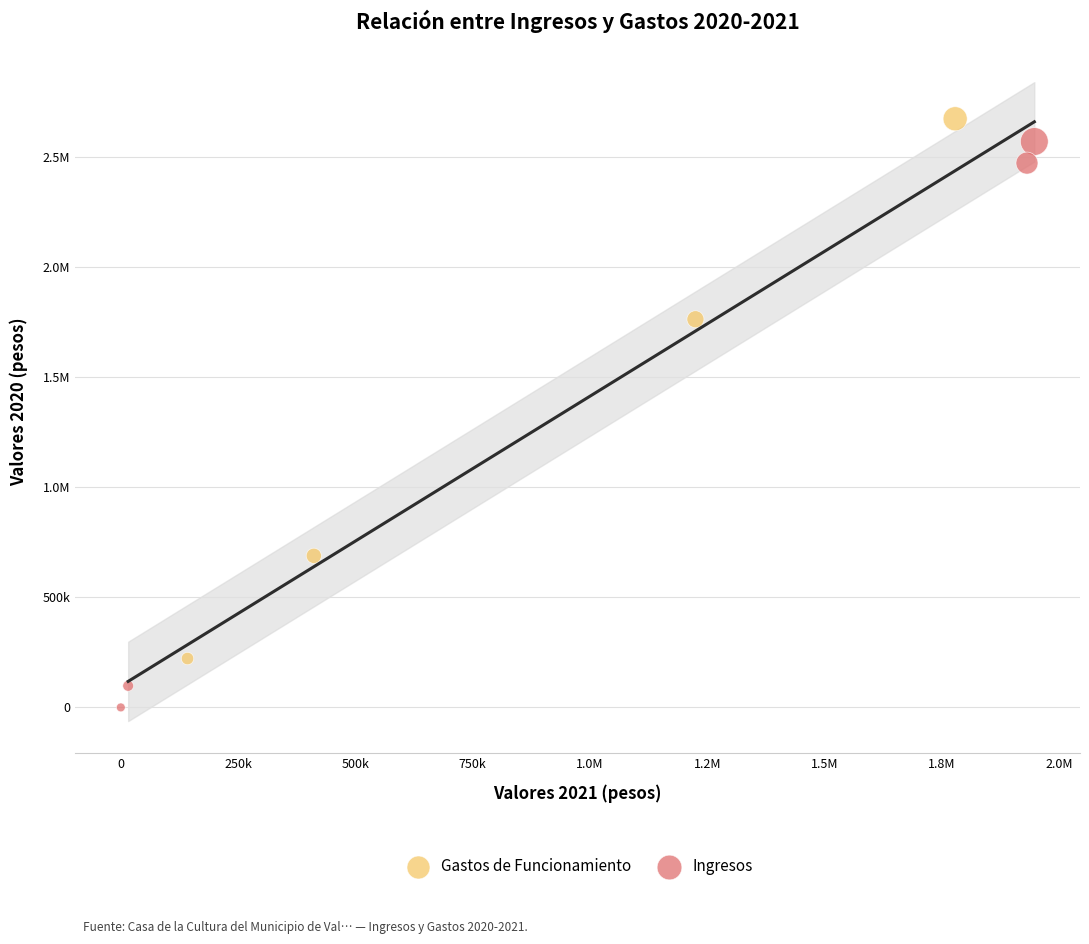

What are all the series names shown in the legend?

Gastos de Funcionamiento, Ingresos